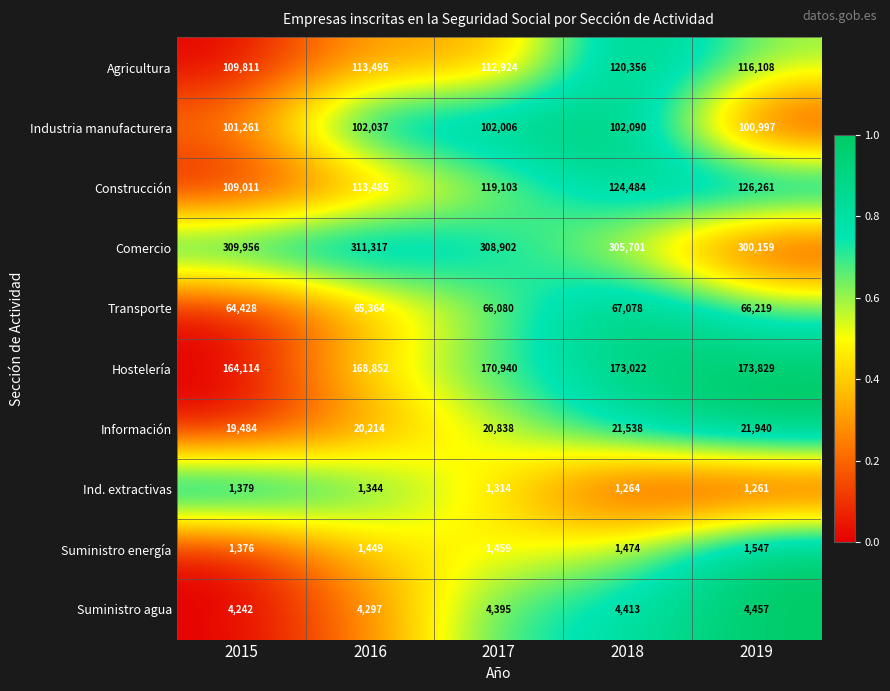

At which category is the sum across all series the highest?

2018